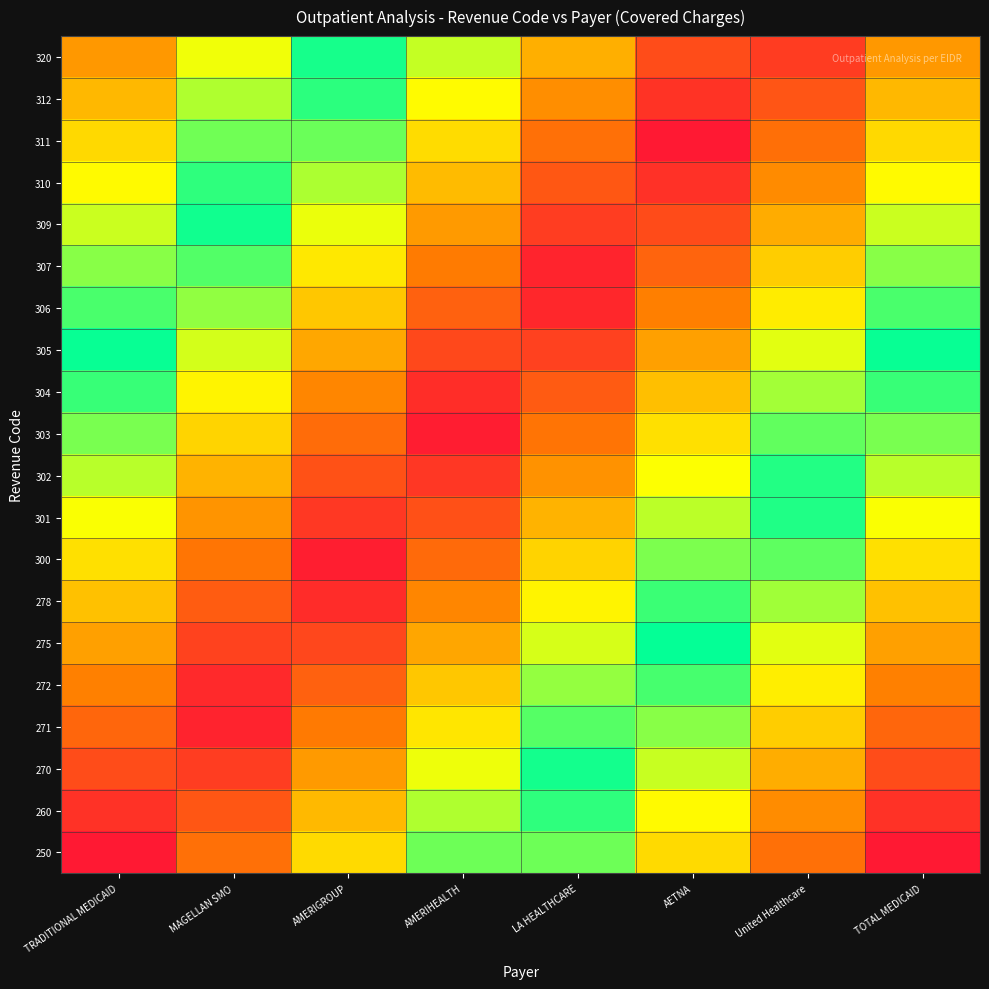

What is the maximum value shown in the chart?

1.0